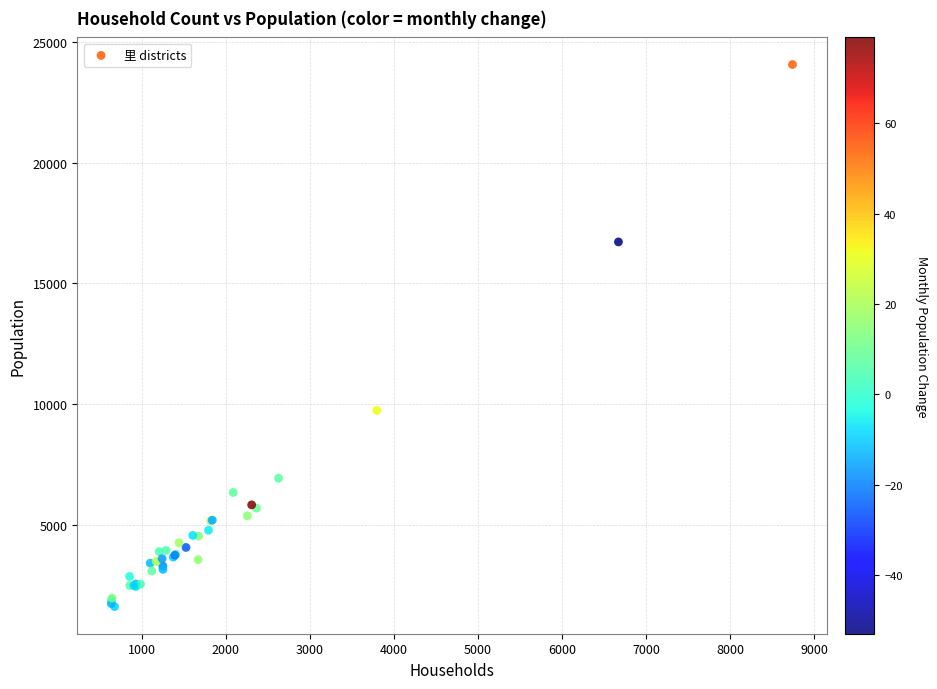

What Y value in the scatter plot is closest to 12837?

9742